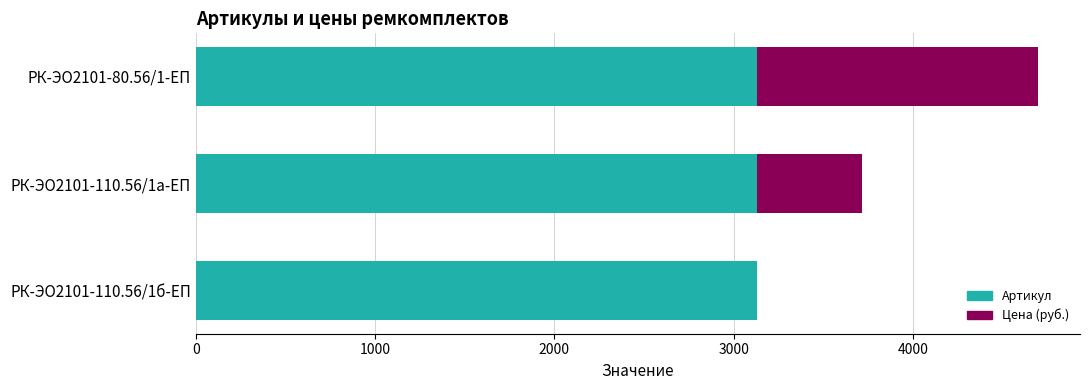

What are all the series names shown in the legend?

Артикул, Цена (руб.)